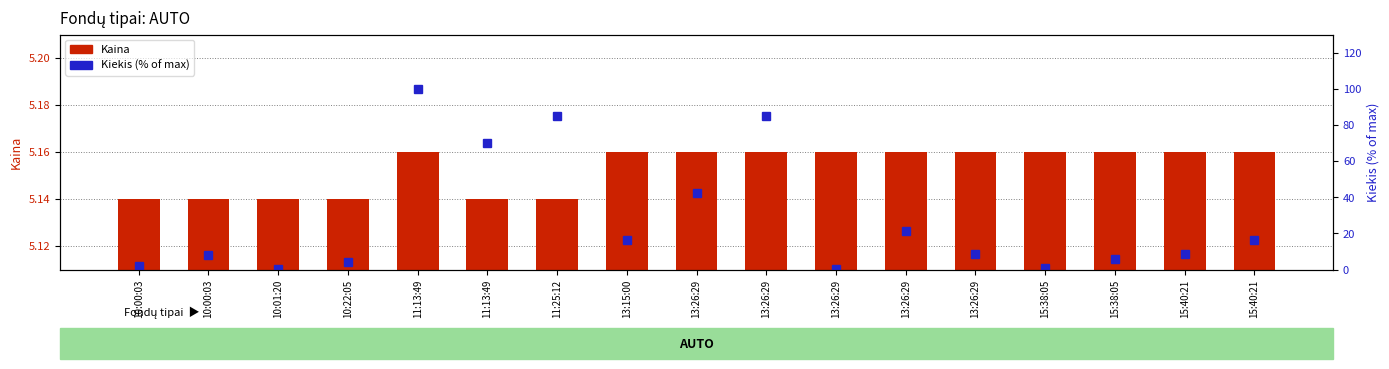

At which label does Kiekis (% of max) reach its minimum?

10:01:20